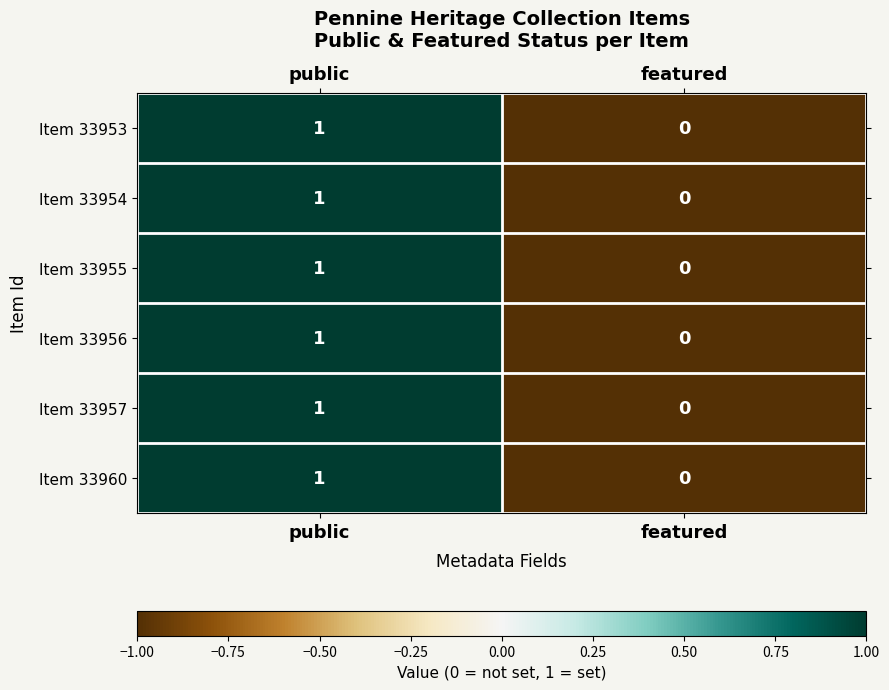

The Item 33960 series shows 1 at public. True or false?

True